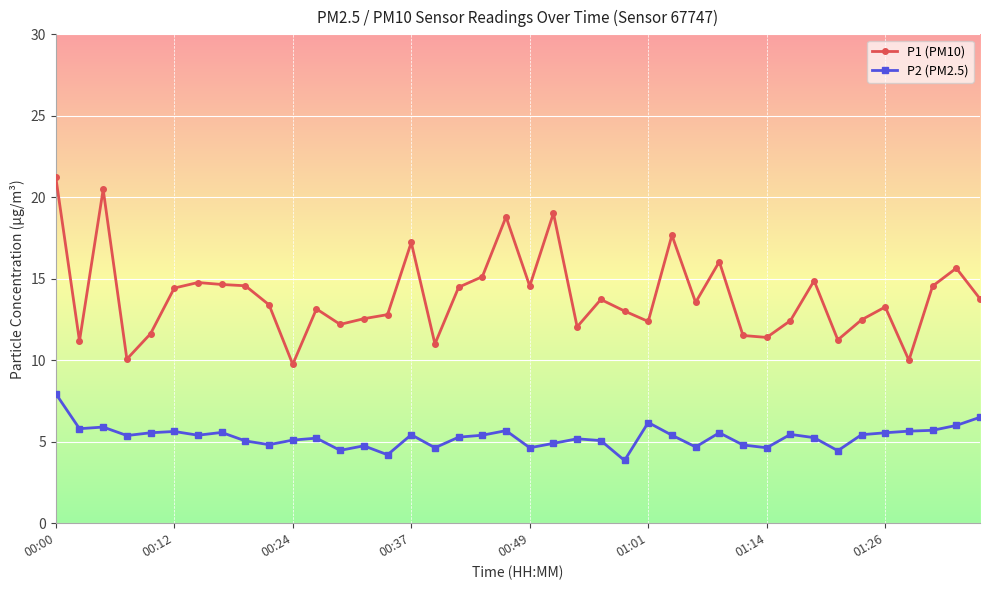

What is the value of the P2 (PM2.5) point at the 6th from the left?

5.6